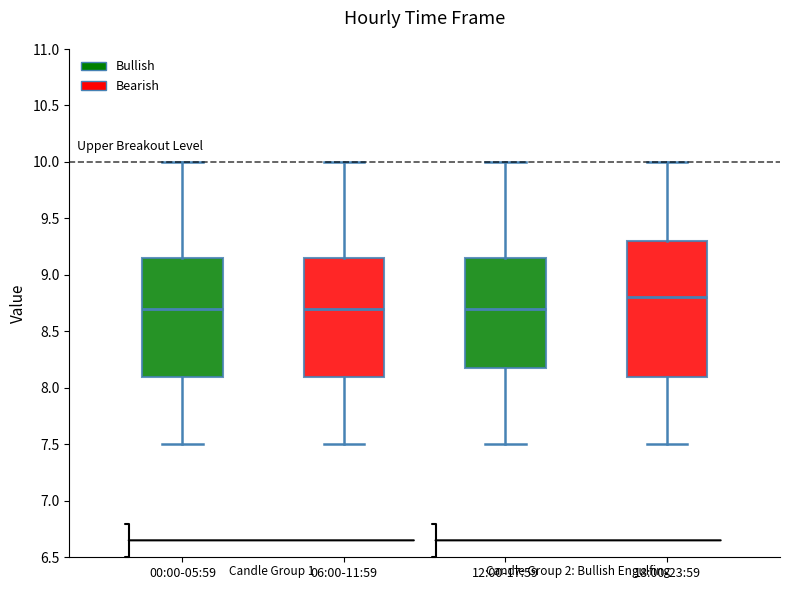

Reading left to right, transcribe this box plot: for each box, give where its median line is, the range the box spans, and where its two whiskers end, as read against the y-axis. The values are not printed on the chart, so give them approximately, as read against the axis.

00:00-05:59: median 8.70, box 8.10 to 9.15, whiskers 7.50 to 10.00
06:00-11:59: median 8.70, box 8.10 to 9.15, whiskers 7.50 to 10.00
12:00-17:59: median 8.70, box 8.20 to 9.15, whiskers 7.50 to 10.00
18:00-23:59: median 8.80, box 8.10 to 9.30, whiskers 7.50 to 10.00